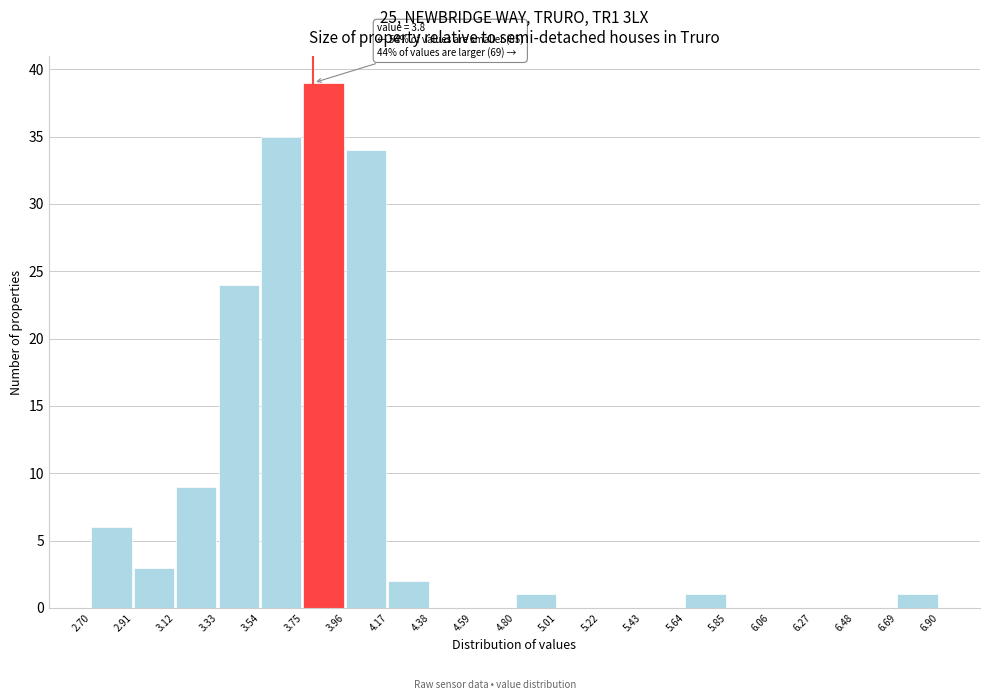

Which range on the x-axis has the tallest bar?

3.75 to 3.96